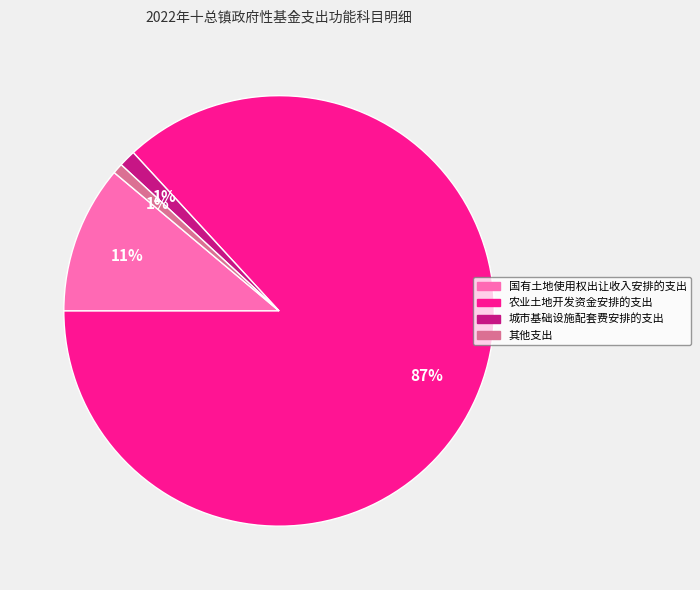

To the nearest percent, what portion does 其他支出 represent?

1%